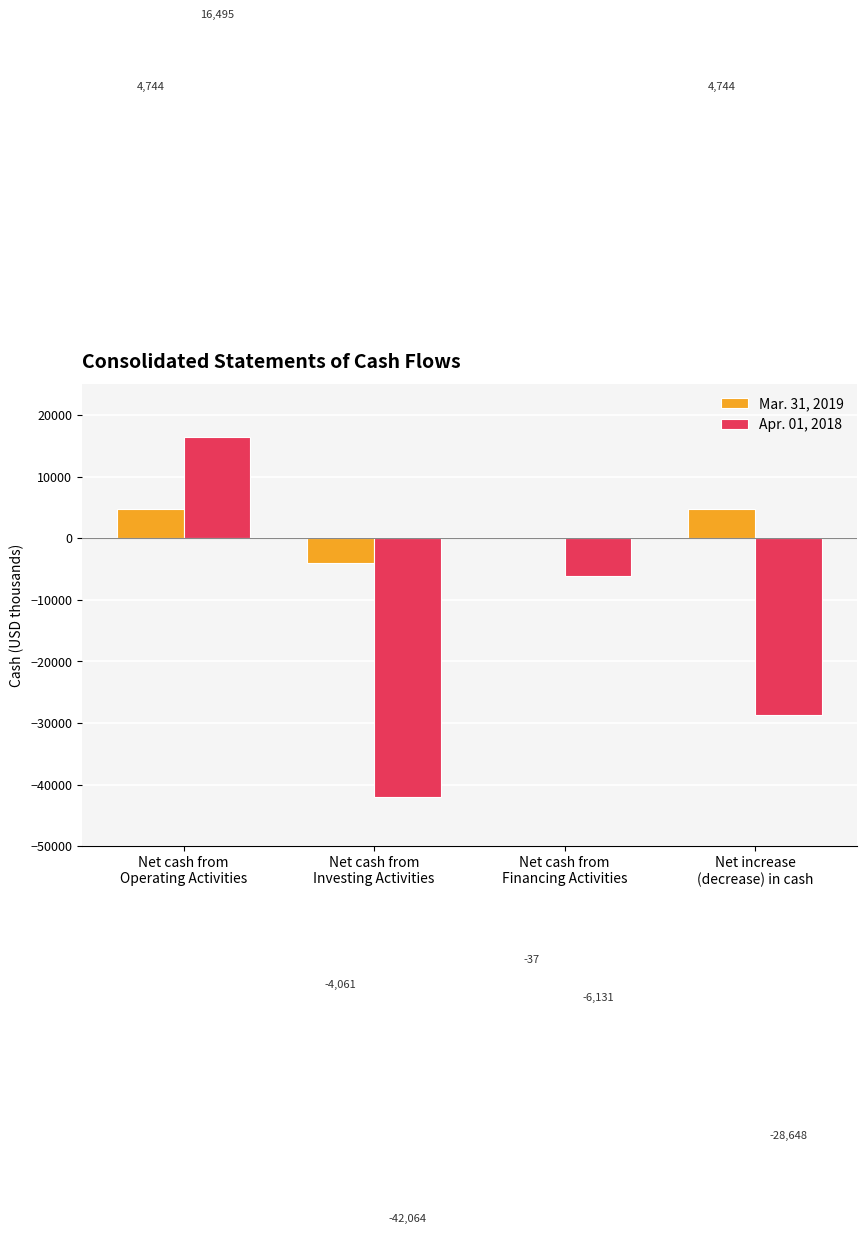

How many Mar. 31, 2019 values are between -37 and 4744?

3